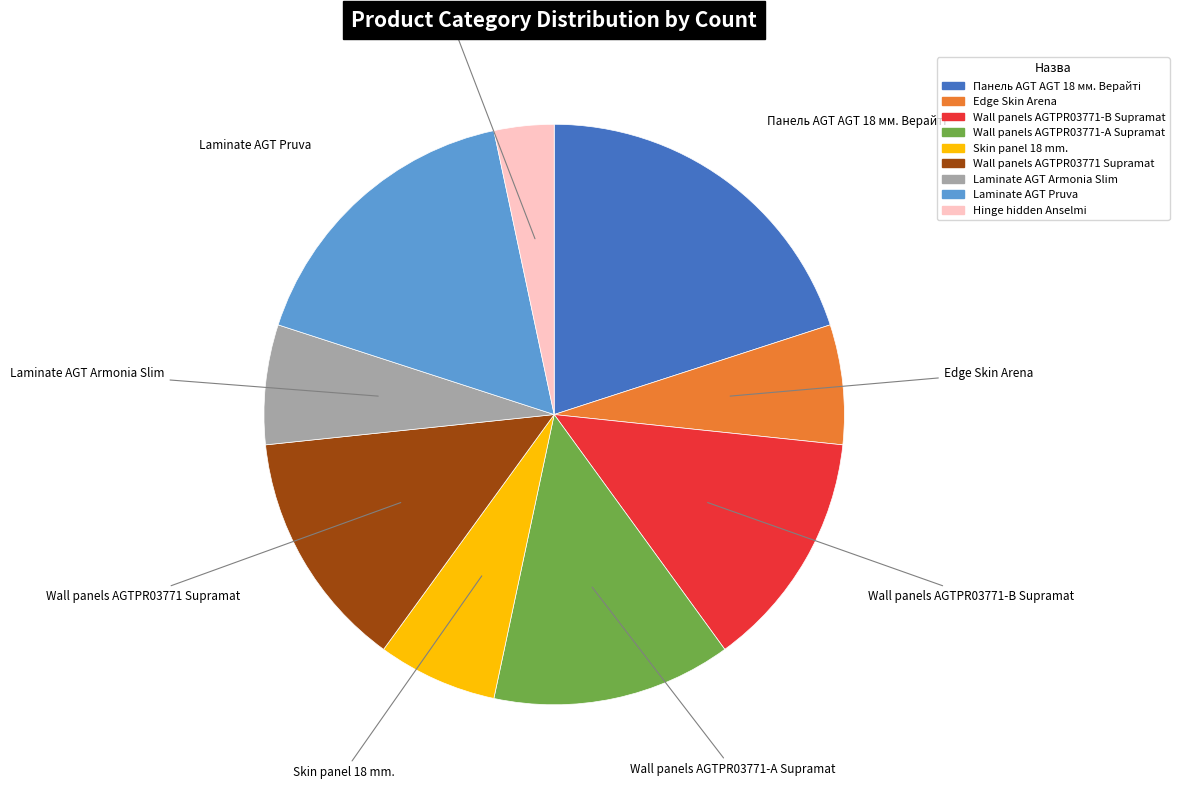

Is Wall panels AGTPR03771 Supramat the majority of the pie?

No